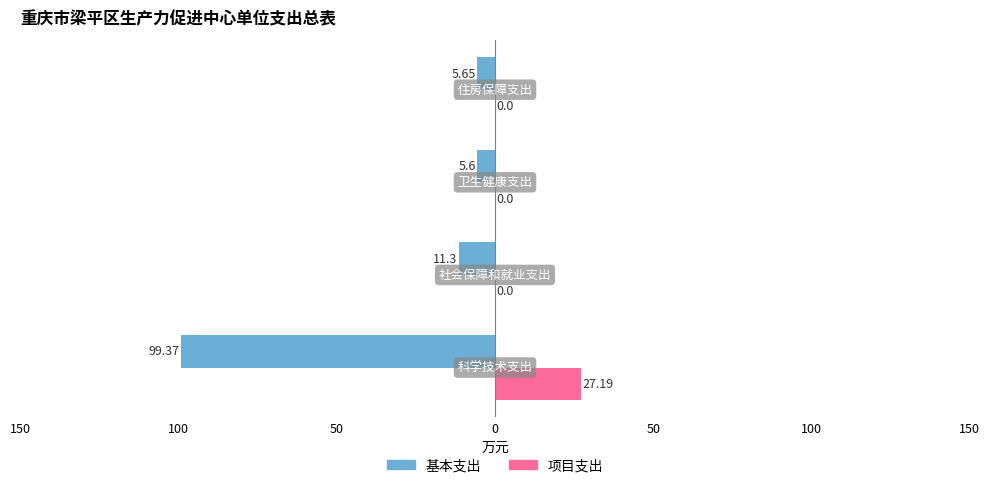

What are all the series names shown in the legend?

基本支出, 项目支出